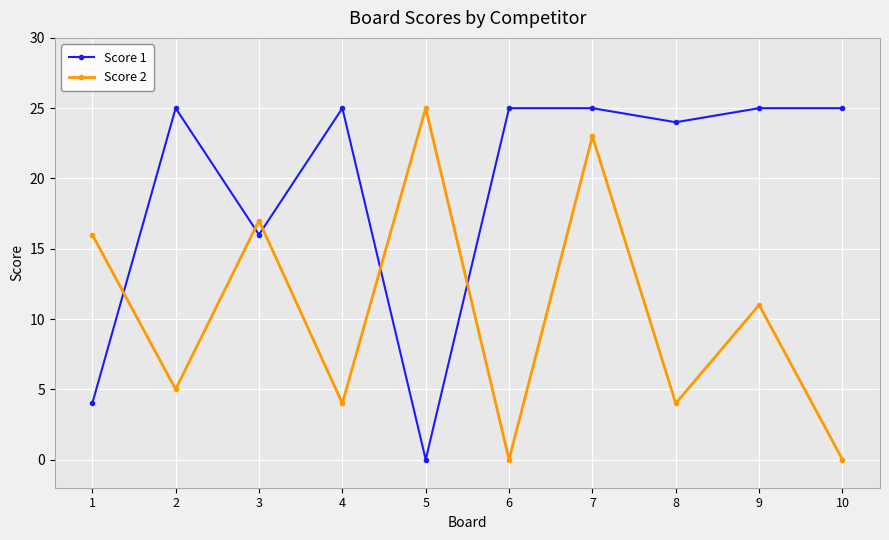

Which series has the largest total across all categories?

Score 1